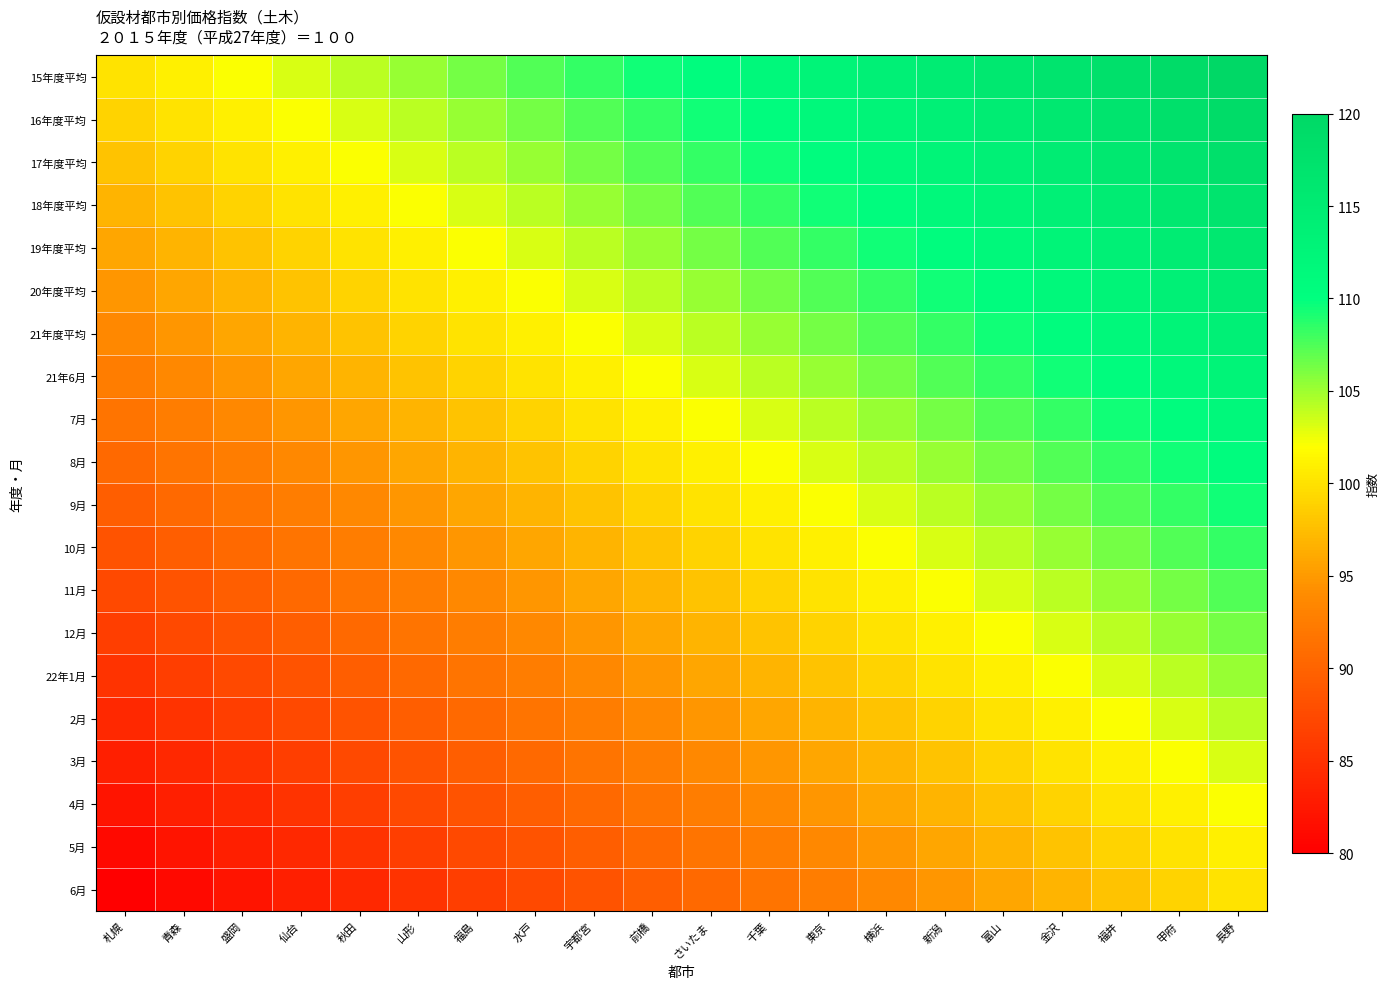

How many distinct data groups are displayed?

20